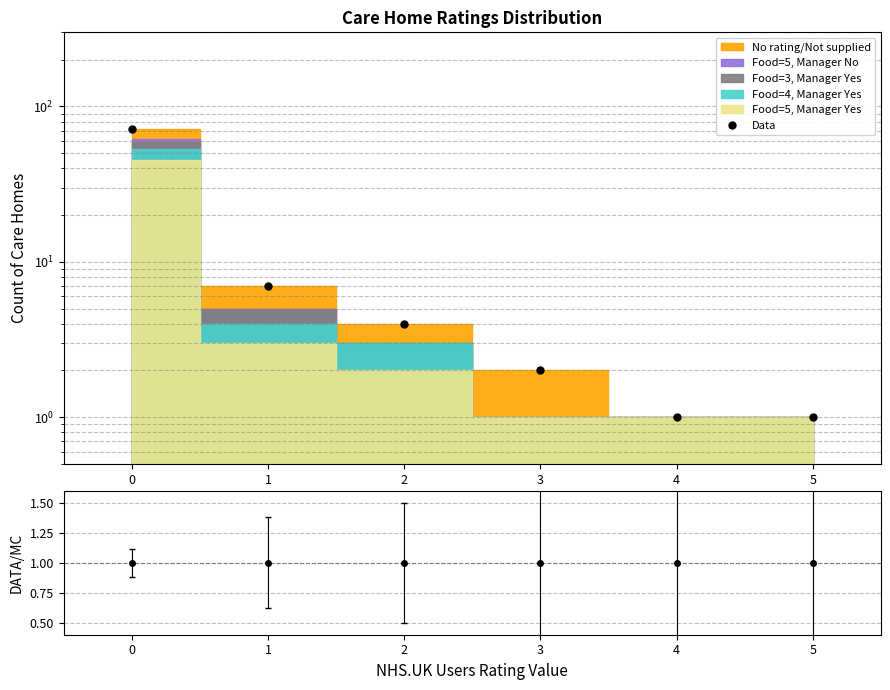

Is it true that the value at 4 is 1?

True